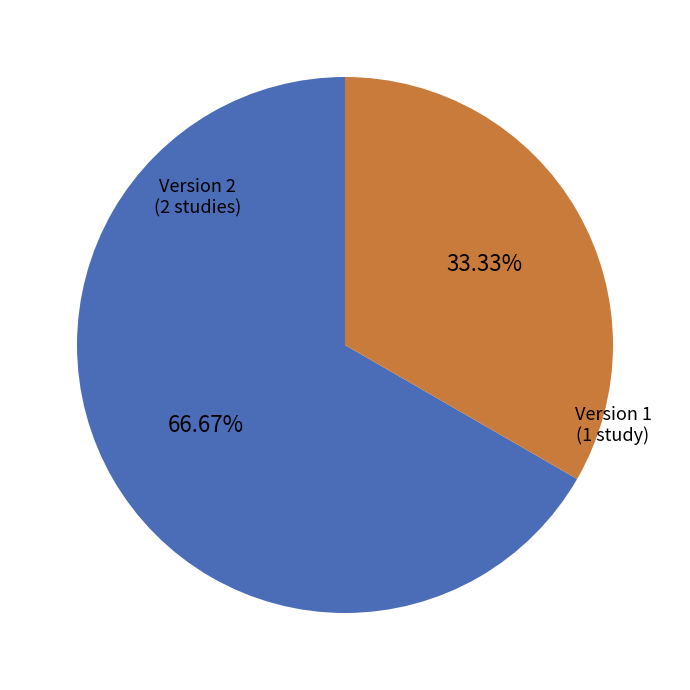

Combined, do Version 2 and Version 1 account for over 50%?

Yes